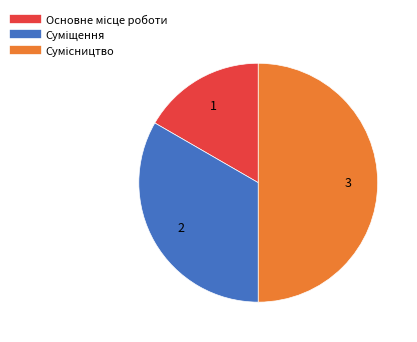

How many segments does this pie chart have?

3